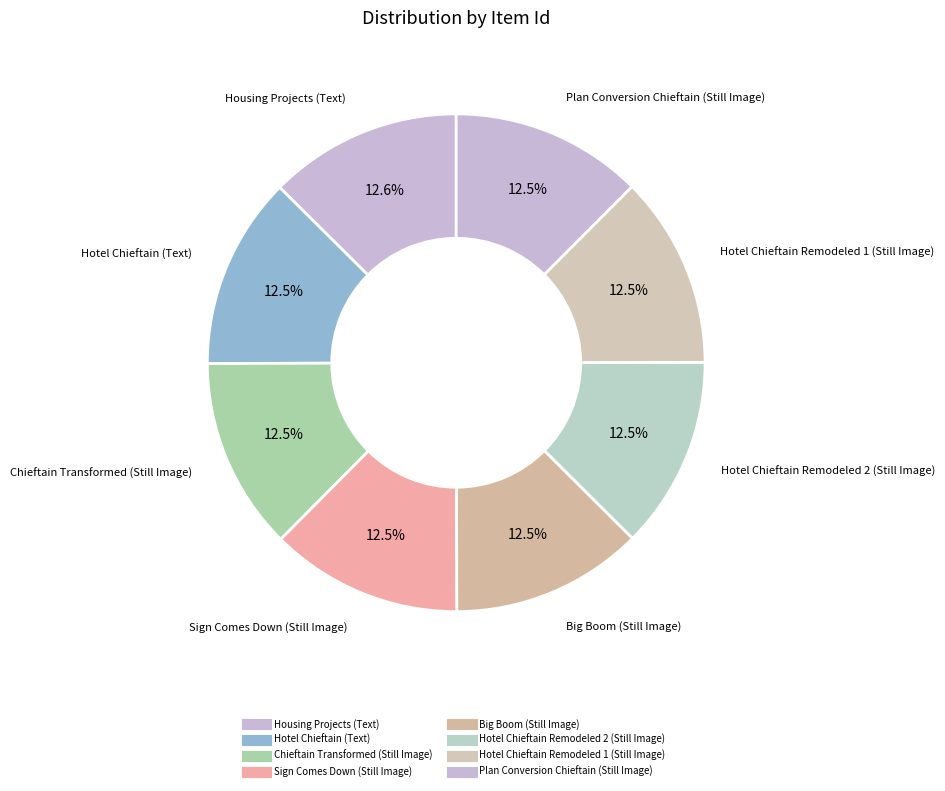

Between Housing Projects (Text) and Chieftain Transformed (Still Image), which is larger?

Housing Projects (Text)